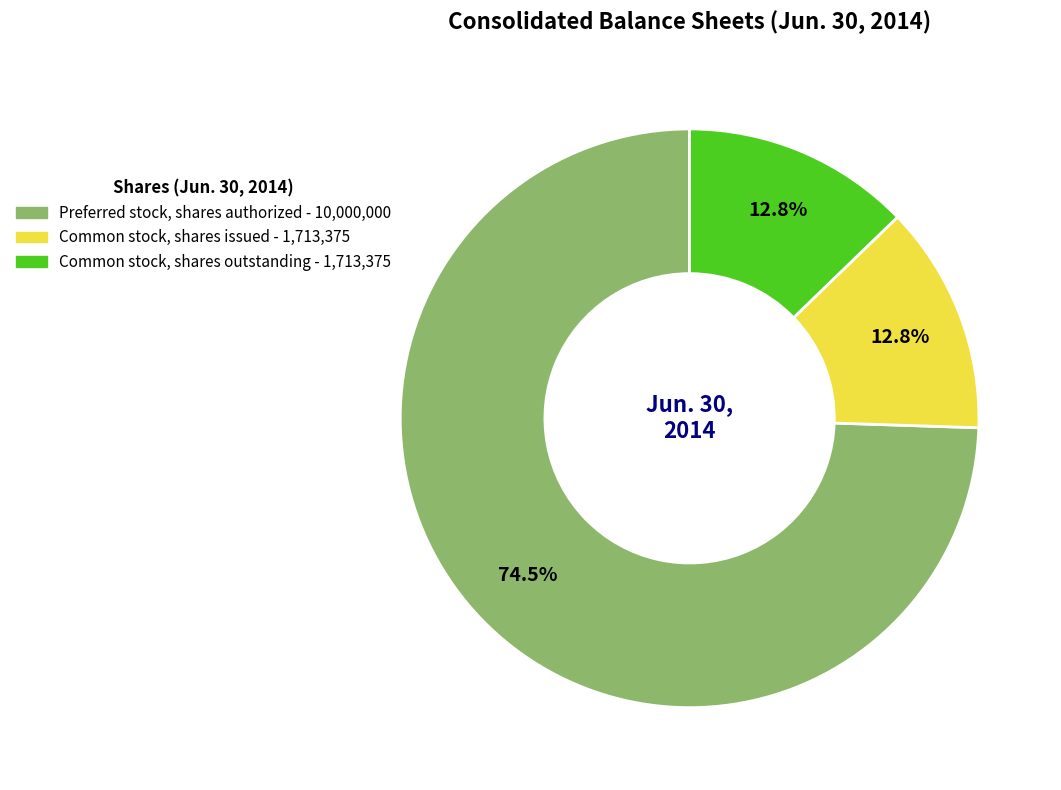

Between Common stock, shares issued and Preferred stock, shares authorized, which is larger?

Preferred stock, shares authorized